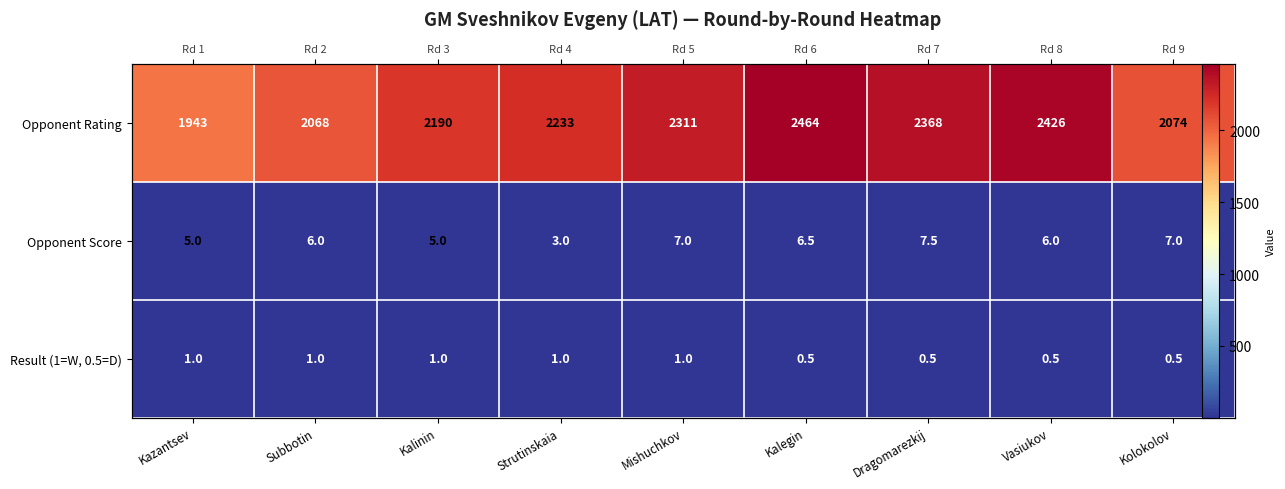

How many series are shown in this chart?

3